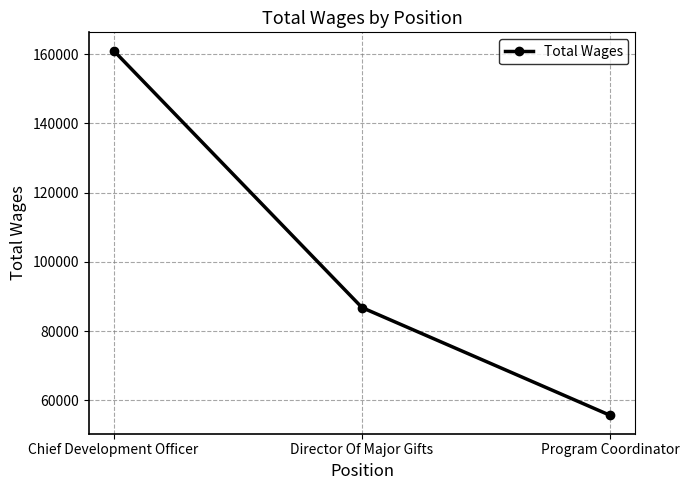

What is the value of the 2nd point from the left?

86770